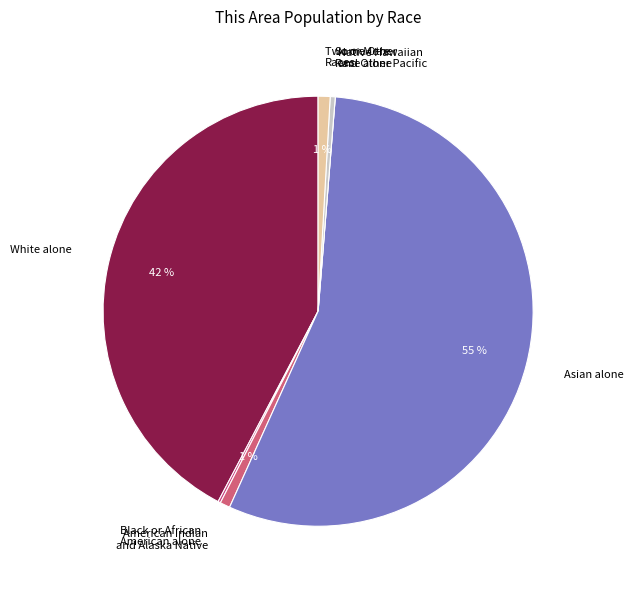

Combined, do Asian alone and Some Other Race alone account for over 50%?

Yes